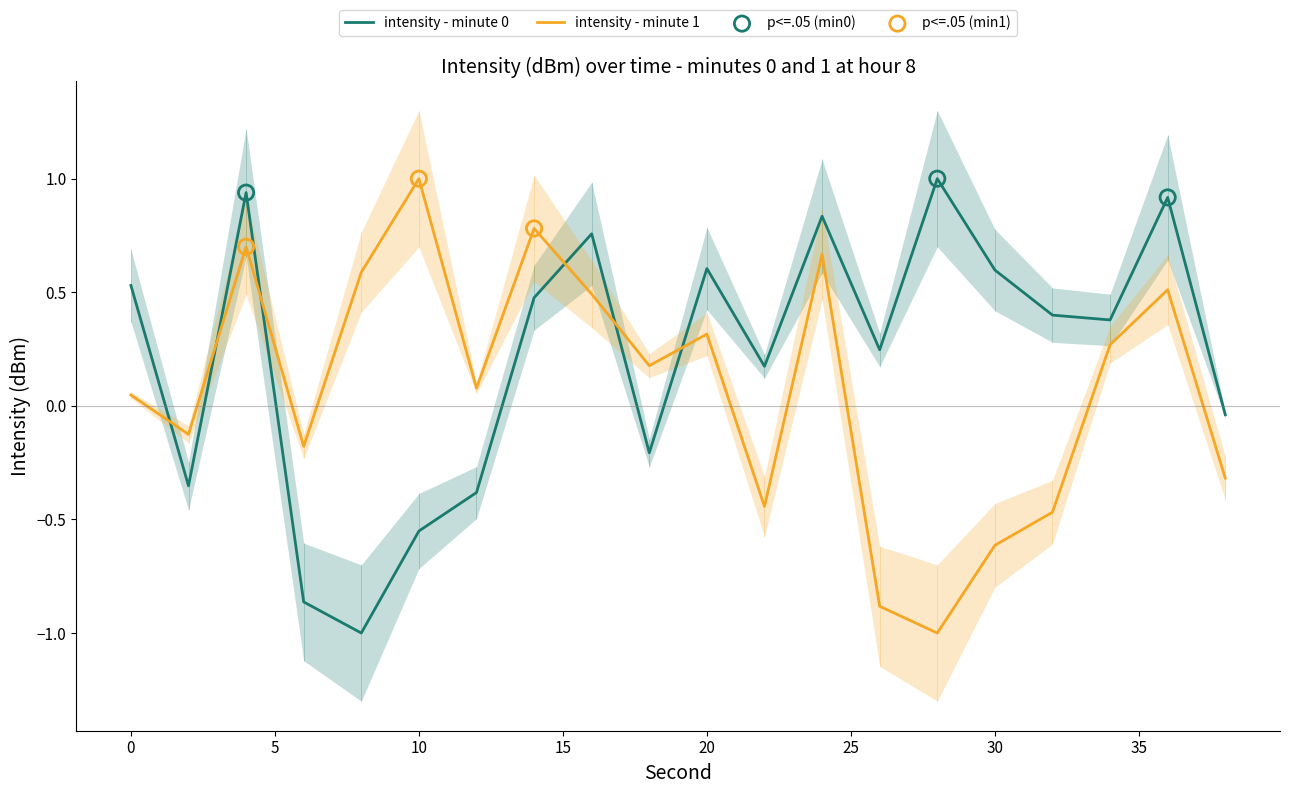

Which series reaches the minimum Y coordinate?

intensity - minute 0